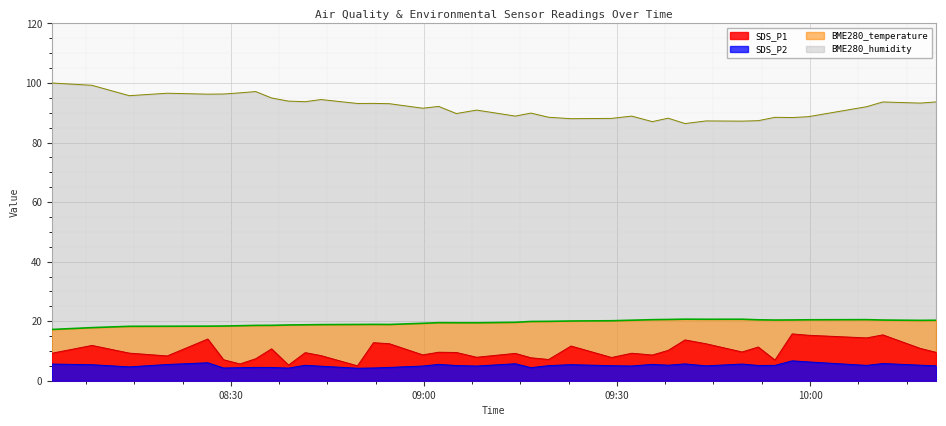

What is the maximum value shown in the chart?

100.0